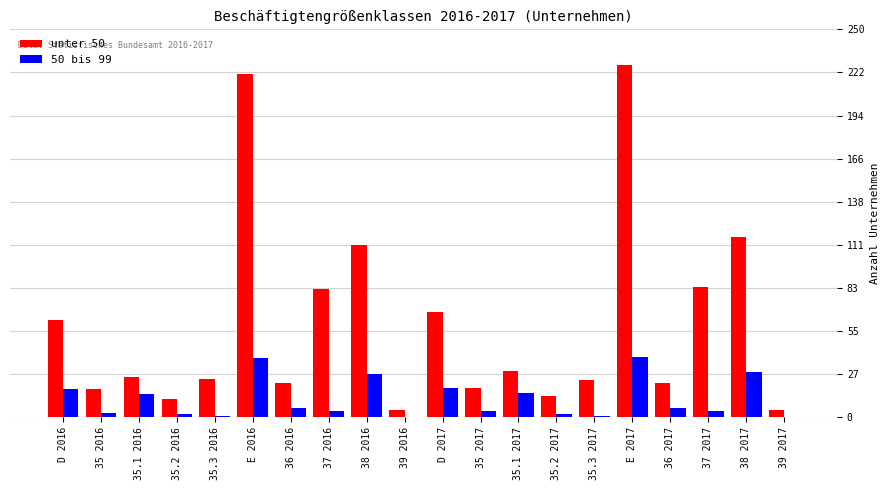

Does the chart contain stacked bars?

No